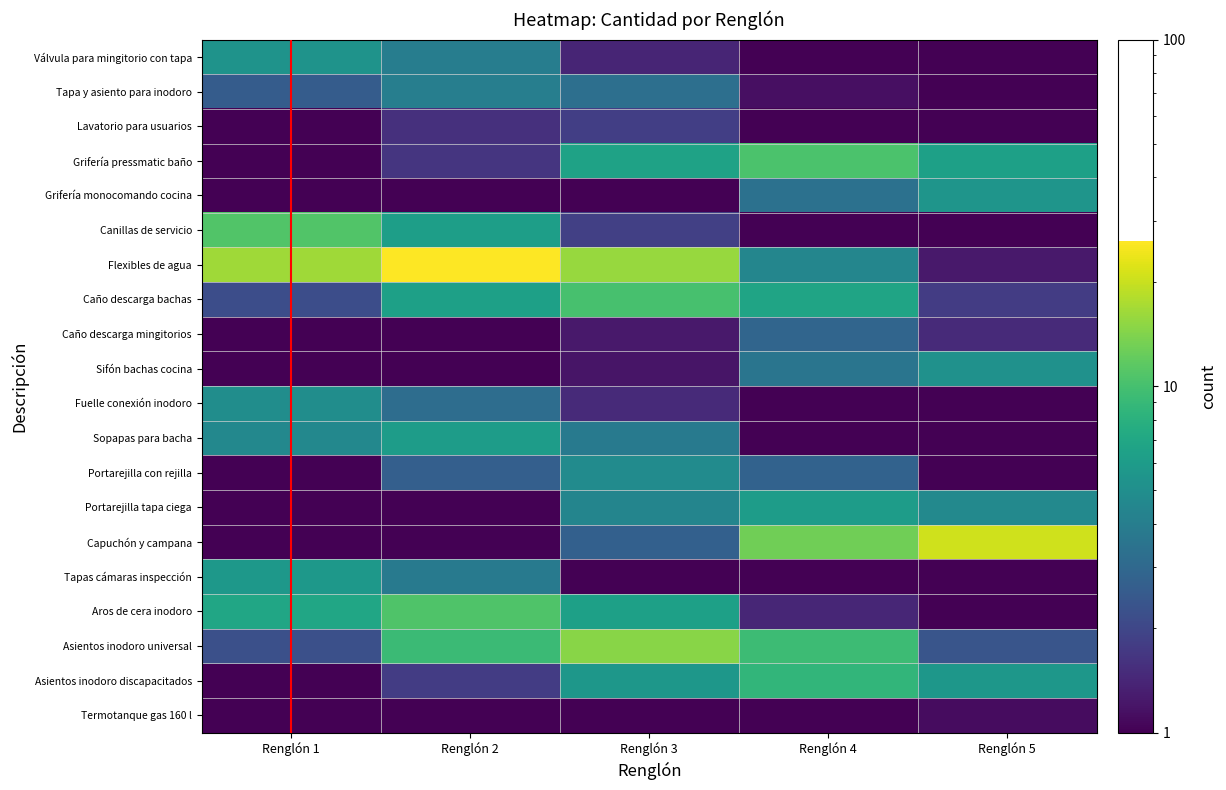

Which label corresponds to the smallest value in the chart?

Renglón 4